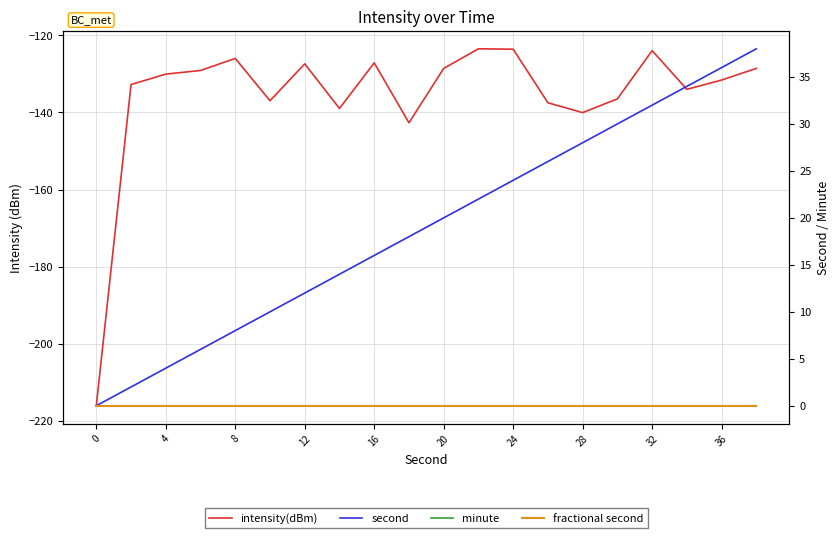

Which series has the largest total across all categories?

second